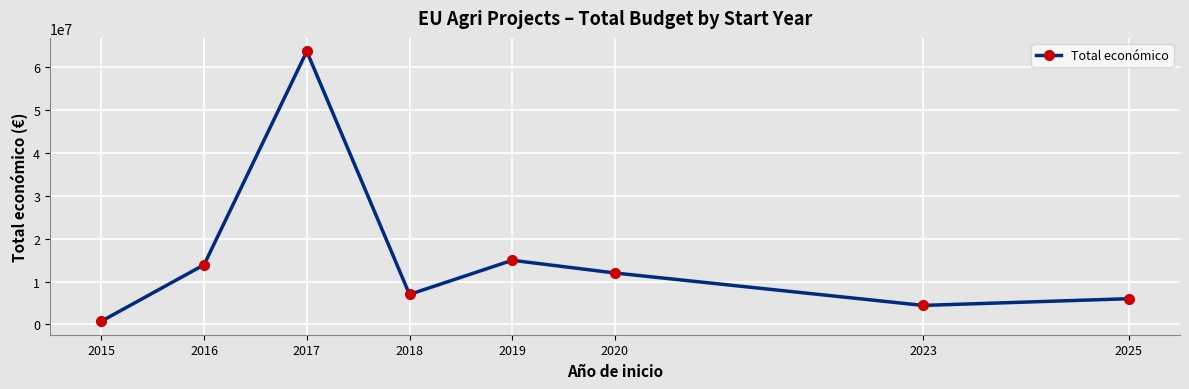

How many lines are shown in the chart?

1